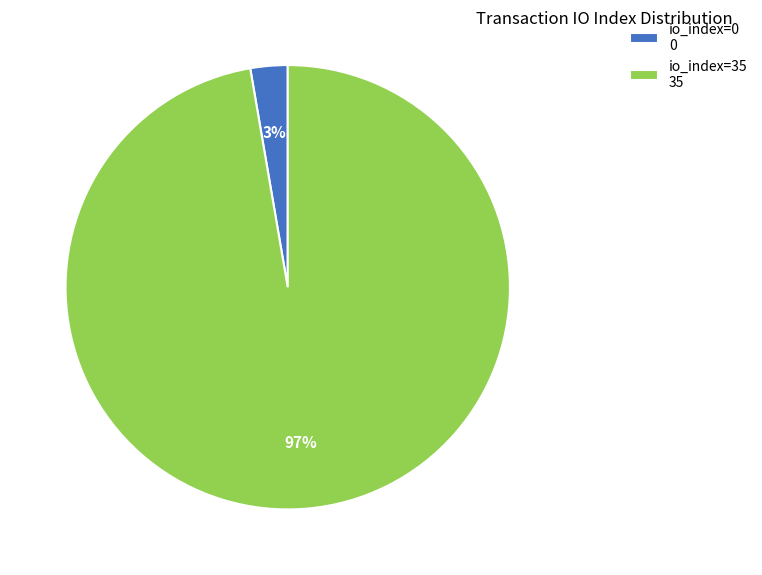

How many slices are in this pie chart?

2